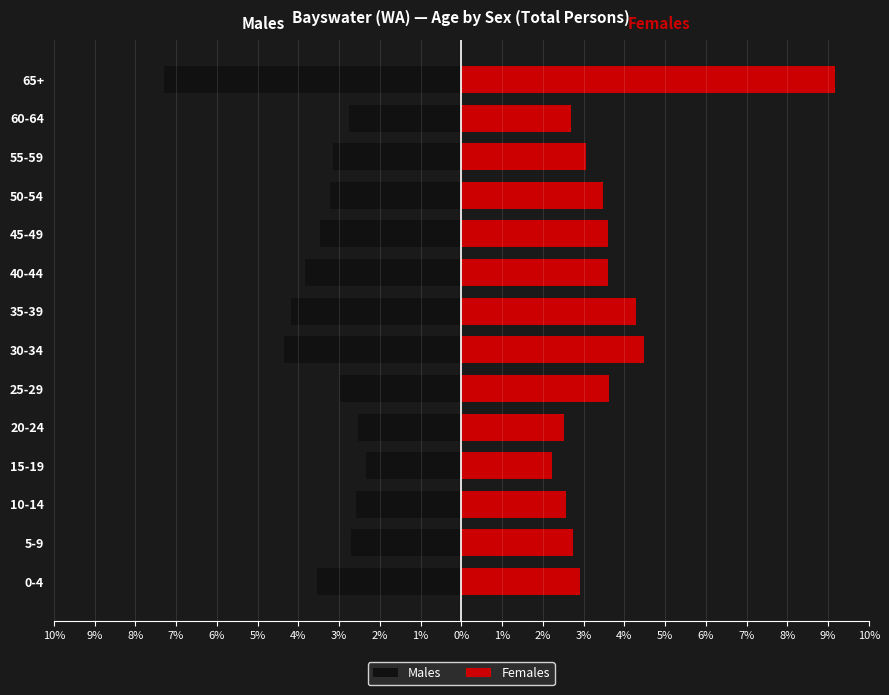

Reading right to left, what are all the values shown in this chart?

Males: -7.3	-2.8	-3.1	-3.2	-3.5	-3.8	-4.2	-4.3	-3.0	-2.5	-2.3	-2.6	-2.7	-3.5
Females: 9.2	2.7	3.1	3.5	3.6	3.6	4.3	4.5	3.6	2.5	2.2	2.6	2.7	2.9